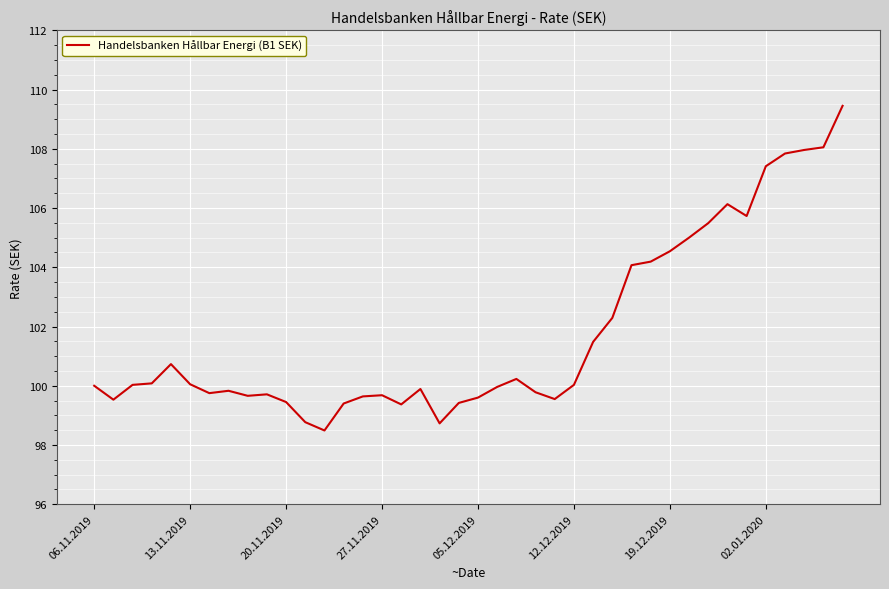

Does the chart have visible grid lines?

Yes